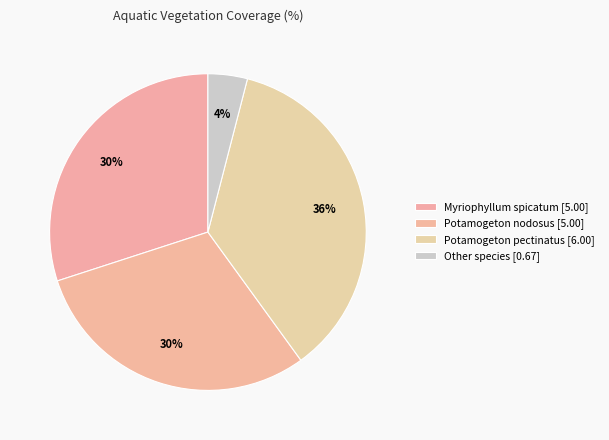

How many slices are in this pie chart?

4